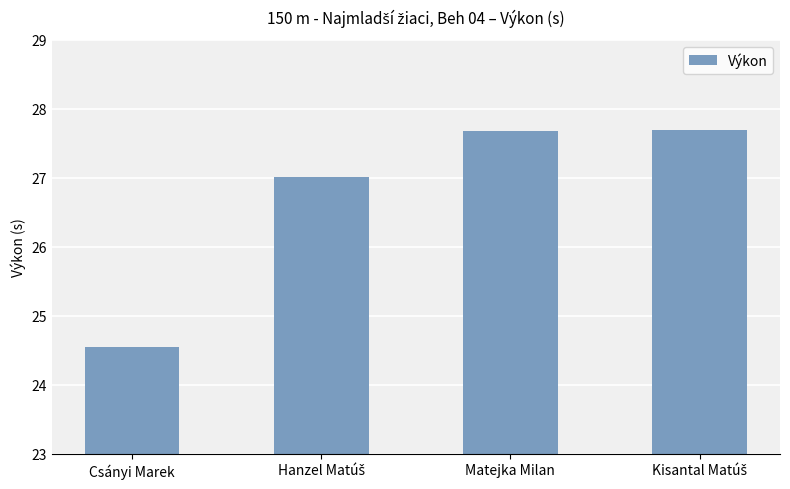

What is the label of the 2nd bar from the right?

Matejka Milan